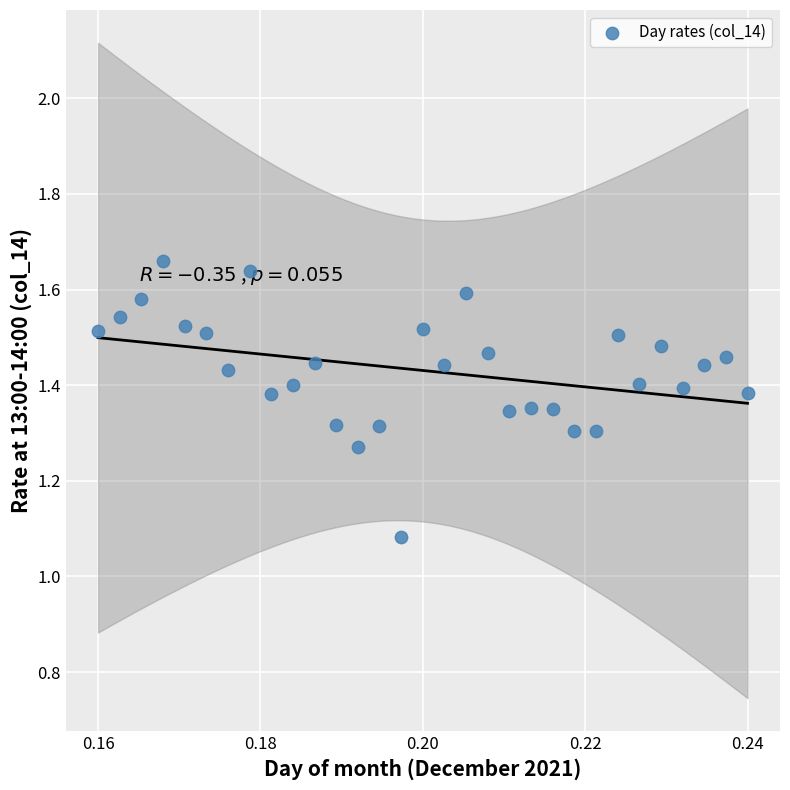

What is the range of Y values (max minus min)?

0.6